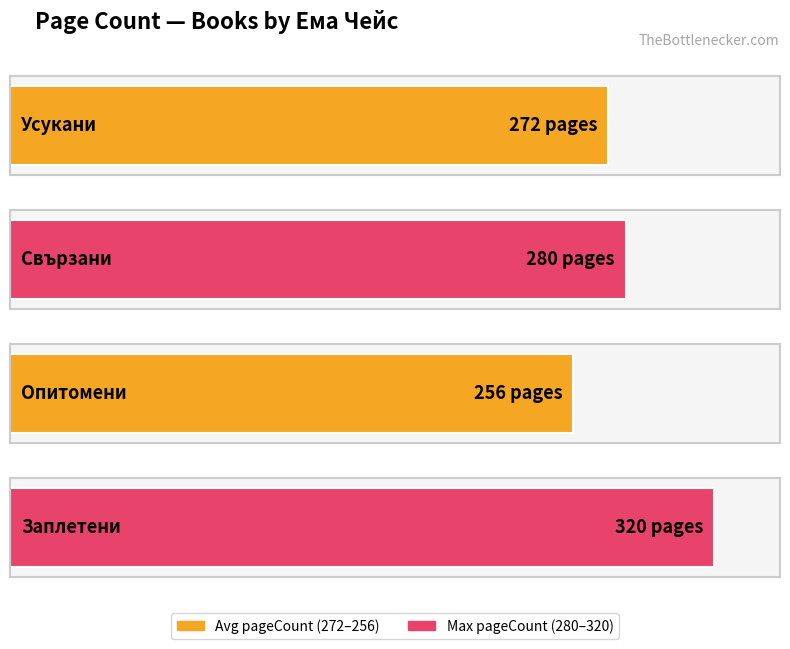

At which label is the value closest to 288?

Свързани